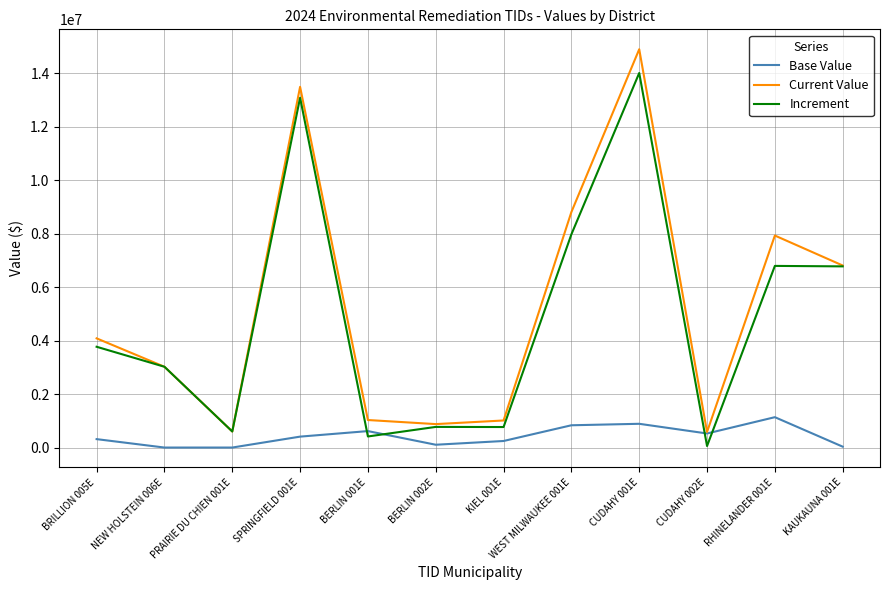

Which series has the widest spread of values?

Current Value